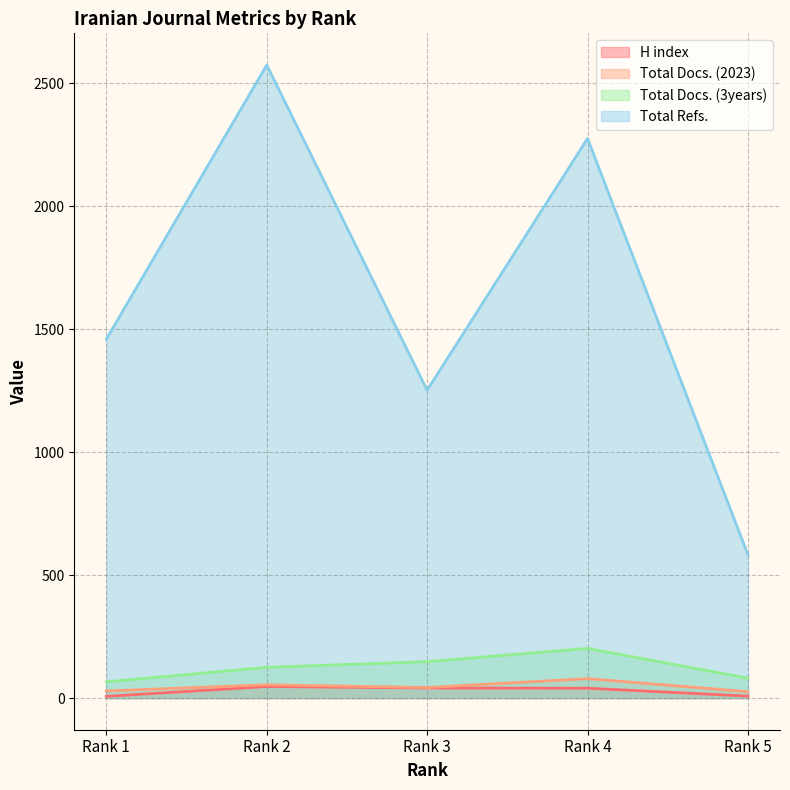

How many interior local valleys does the Total Refs. series have?

1